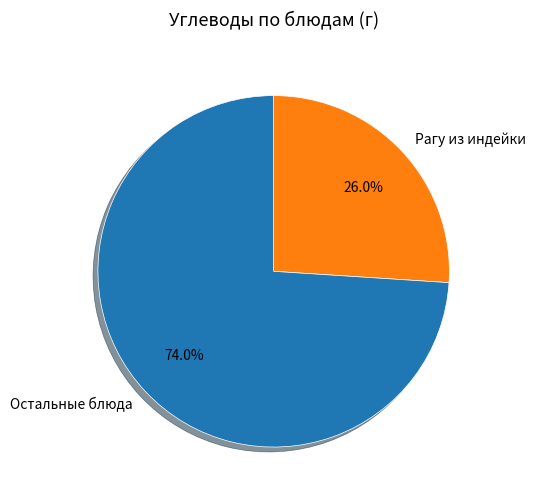

Is there any slice that represents more than half of the pie?

Yes